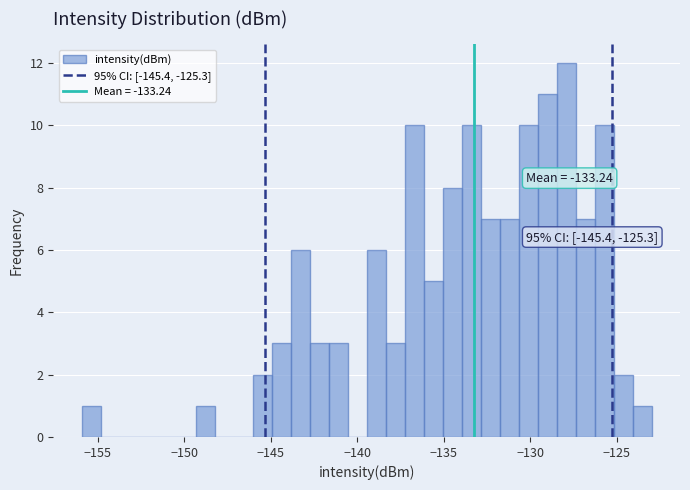

Around what value on the x-axis is the tallest bar? Give the approximate position of its centre, as read against the axis.

-128.0